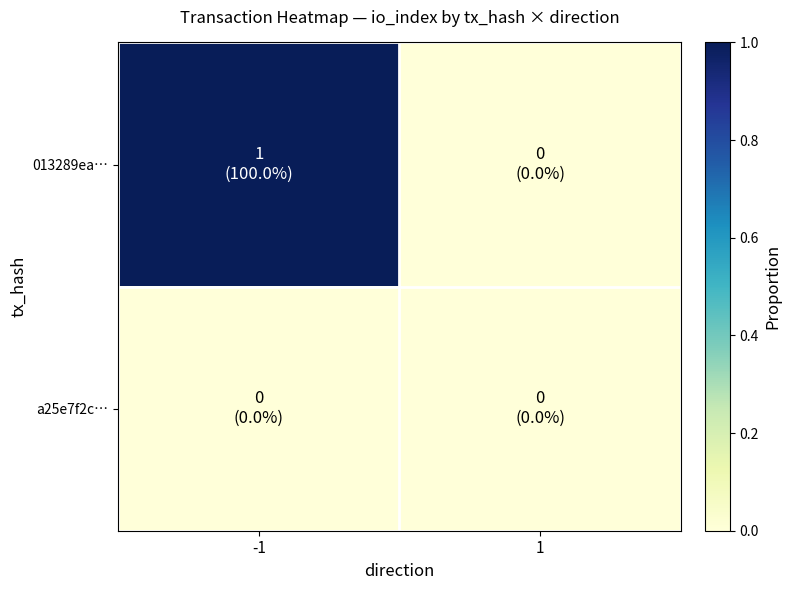

Reading left to right, list all the values displayed in this chart.

013289ea…: -1=1	1=0
a25e7f2c…: -1=0	1=0